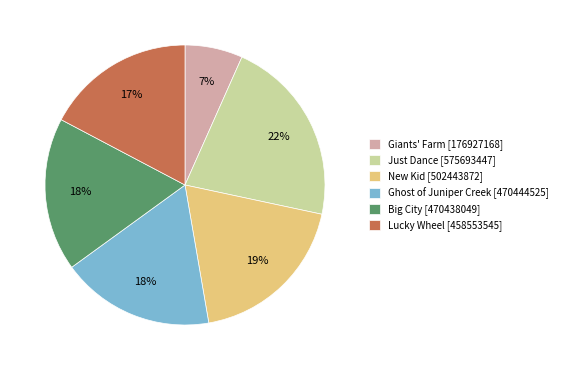

Count the number of slices in the pie.

6